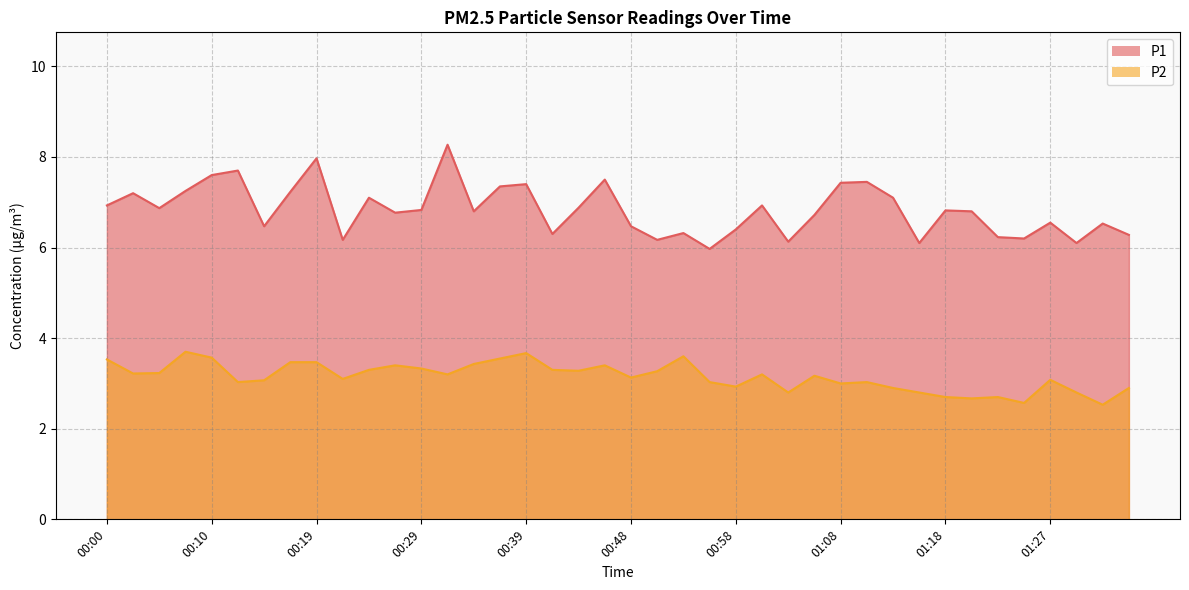

Rank the categories by P2 value from lowest to highest.

01:32, 01:25, 01:20, 01:18, 01:22, 01:03, 01:15, 01:30, 01:13, 01:35, 00:58, 01:08, 00:12, 00:56, 01:10, 00:14, 01:27, 00:22, 00:48, 01:05, 00:31, 01:01, 00:02, 00:05, 00:51, 00:44, 00:24, 00:41, 00:29, 00:27, 00:46, 00:34, 00:17, 00:19, 00:00, 00:36, 00:10, 00:53, 00:39, 00:07